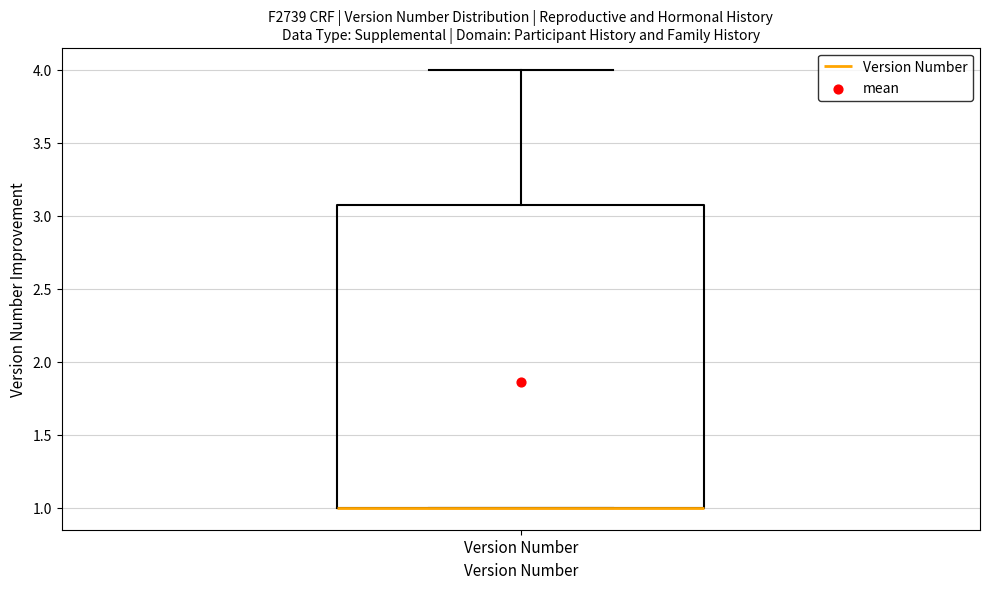

Where is the upper edge of the box for Version Number on the y-axis? The values are not printed on the chart, so give them approximately, as read against the axis.

3.1